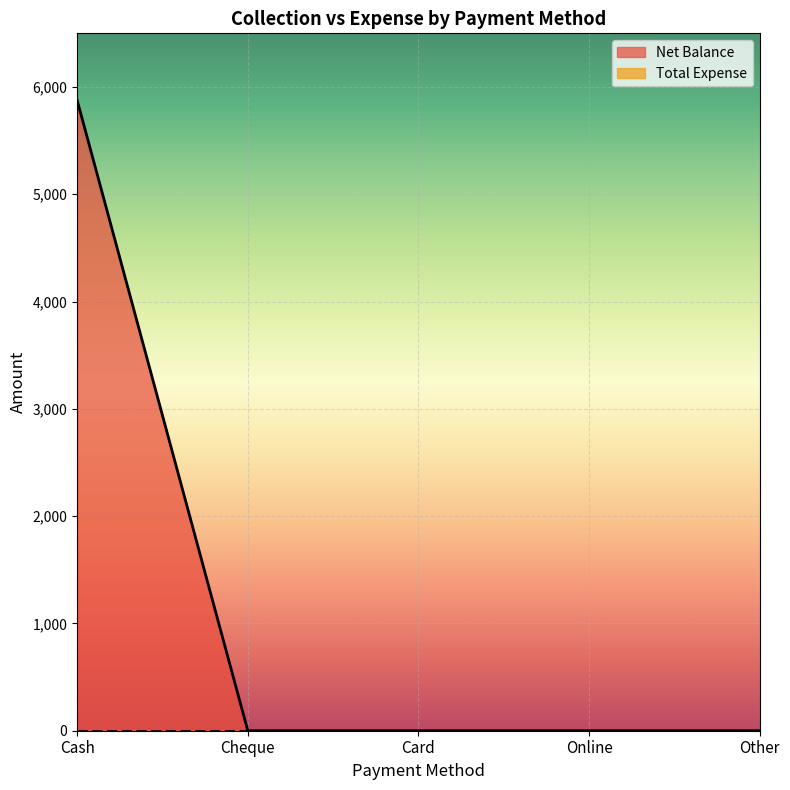

Rank the categories by value from highest to lowest.

Cash, Cheque, Card, Online, Other